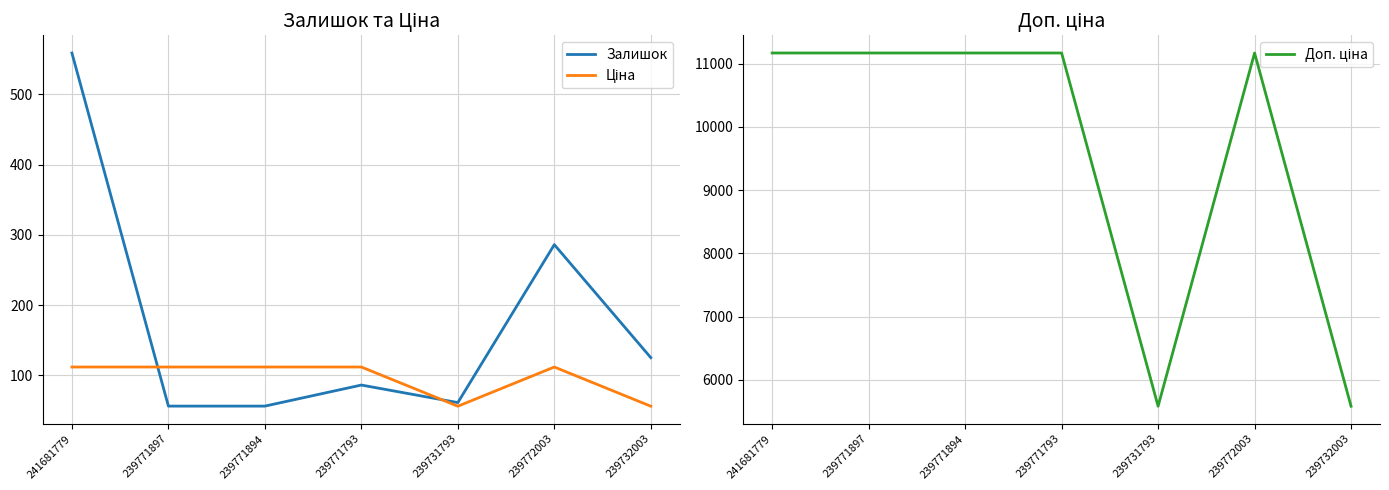

What is the label of the 5th point from the right?

239771894